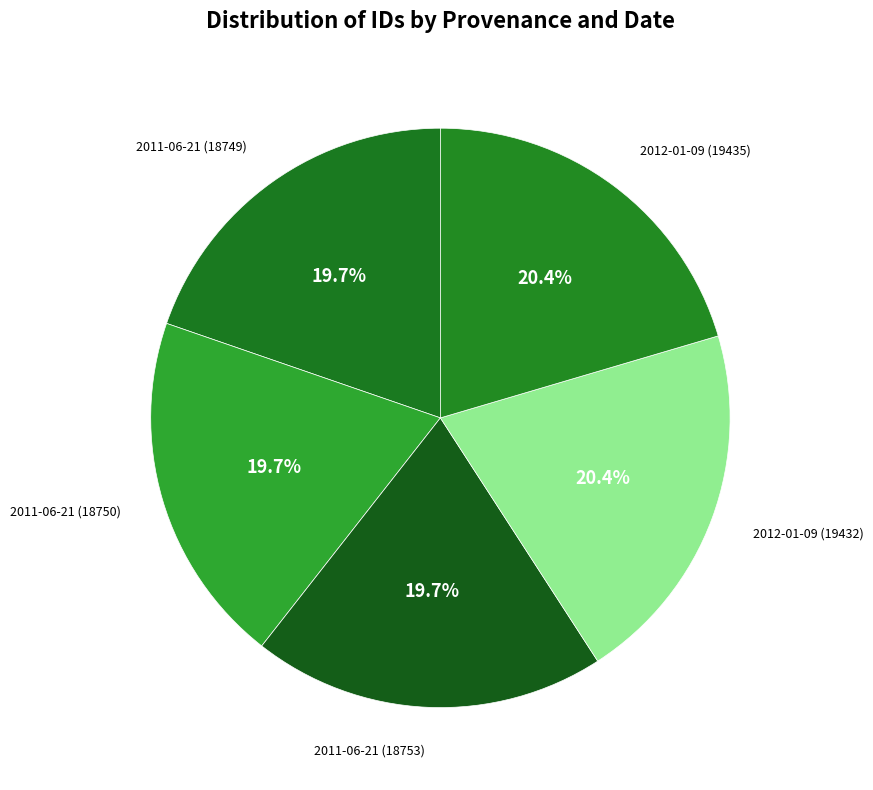

Approximately how many times larger is the value at 2012-01-09 (19432) compared to 2011-06-21 (18749)?

1.0